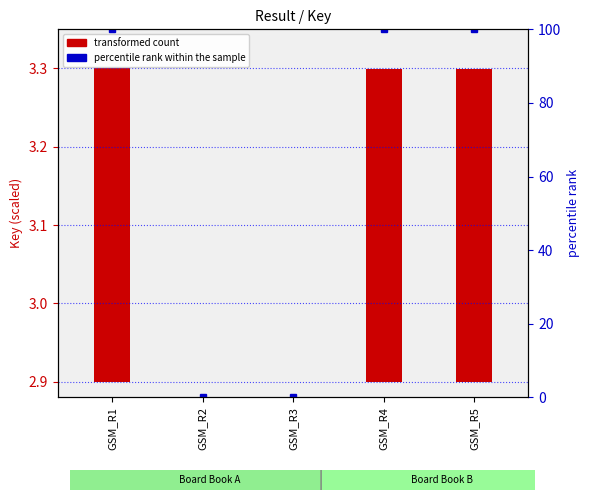

Reading left to right, transcribe all the data shown in this chart.

transformed count: 0.4	0.0	0.0	0.4	0.4
percentile rank within the sample: 100.0	0.0	0.0	100.0	100.0